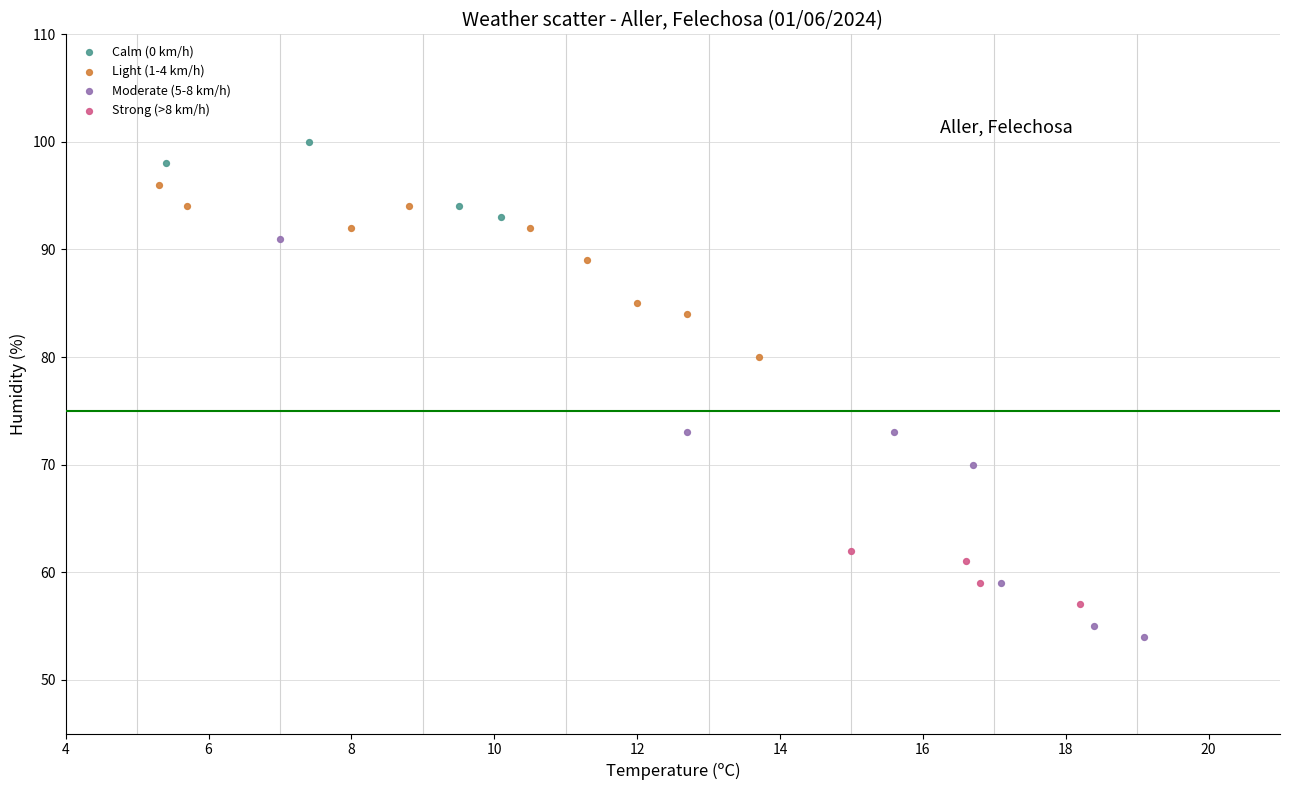

What are all the series names shown in the legend?

Calm (0 km/h), Light (1-4 km/h), Moderate (5-8 km/h), Strong (>8 km/h)